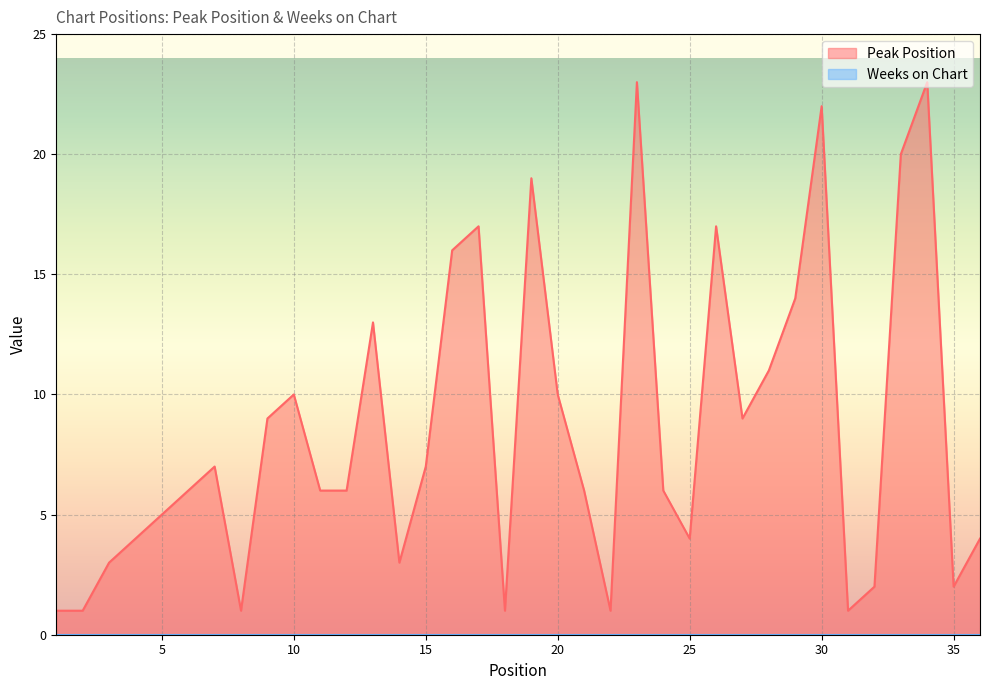

List the labels in order of value, smallest first.

1, 2, 8, 18, 22, 31, 32, 35, 3, 14, 4, 25, 36, 5, 6, 11, 12, 21, 24, 7, 15, 9, 27, 10, 20, 28, 13, 29, 16, 17, 26, 19, 33, 30, 23, 34